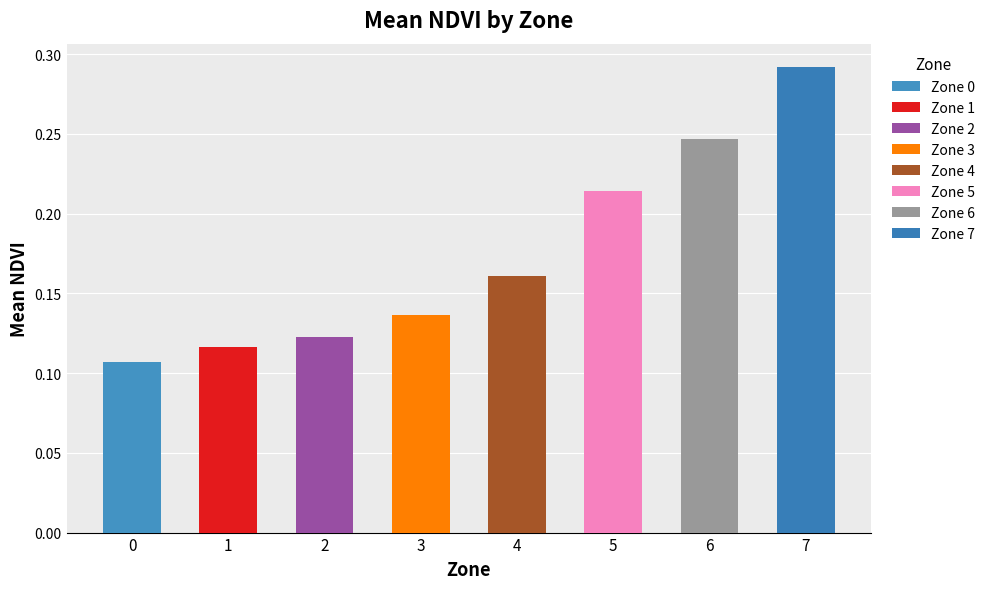

Which has a higher value, 2 or 1?

2